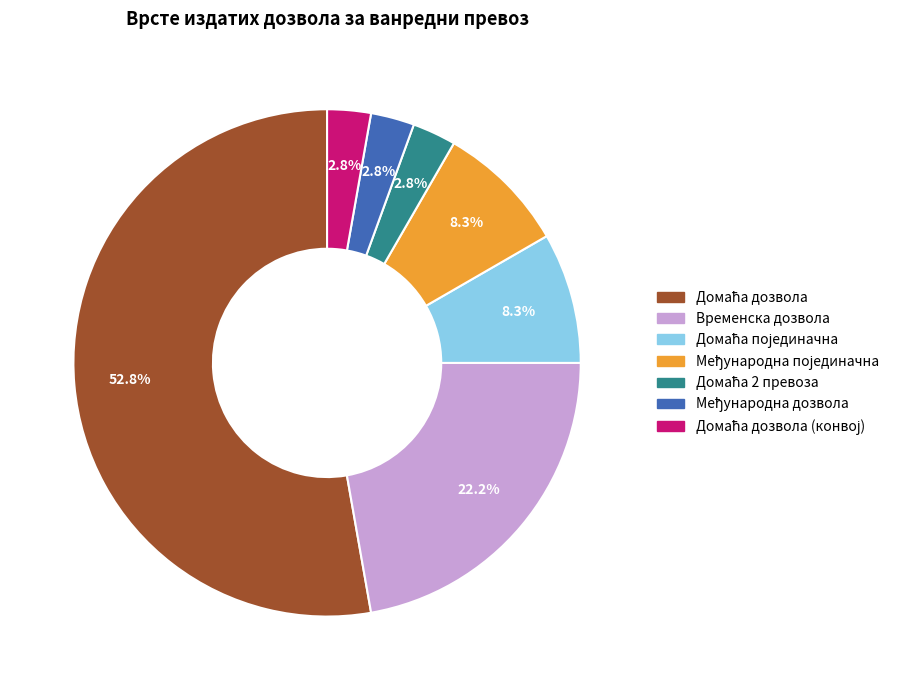

Is there any slice that represents more than half of the pie?

Yes